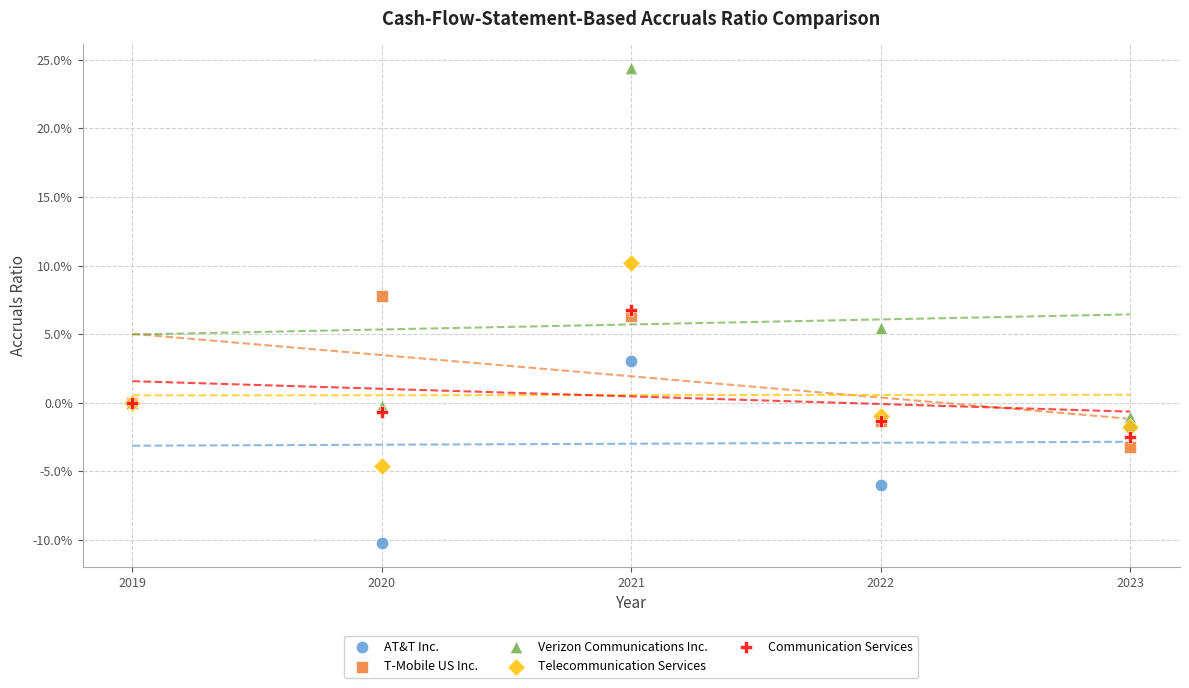

What are all the series names shown in the legend?

AT&T Inc., T-Mobile US Inc., Verizon Communications Inc., Telecommunication Services, Communication Services